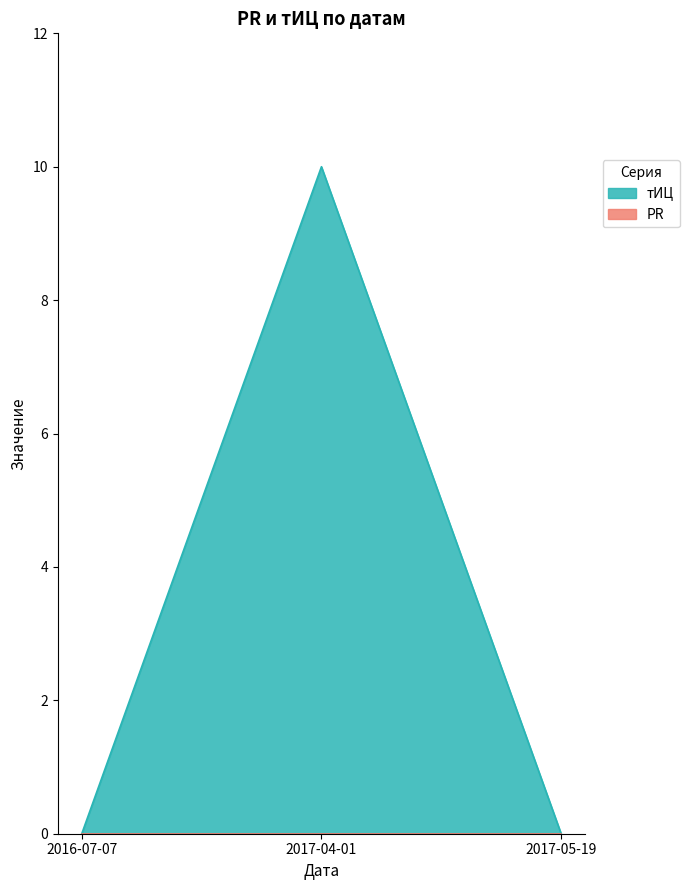

List the labels in order of value, largest first.

2017-04-01, 2016-07-07, 2017-05-19